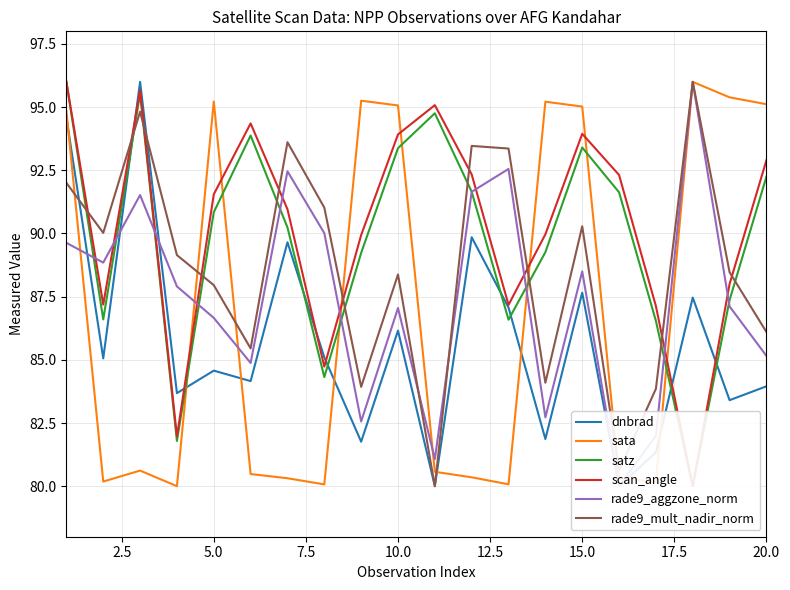

The value of satz at 16 is 86.5. True or false?

True